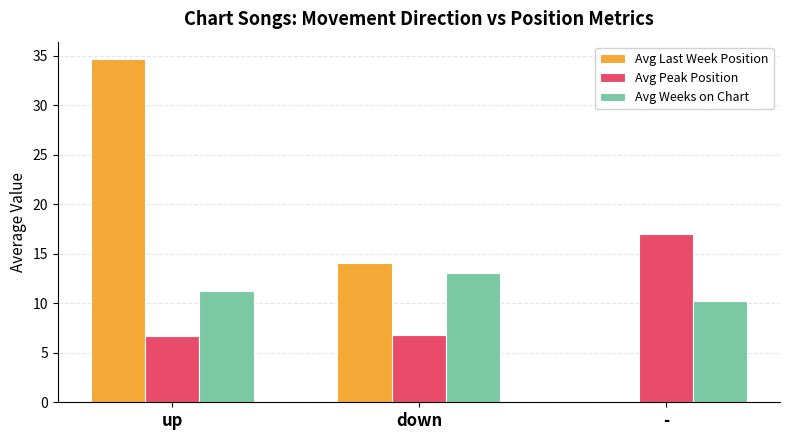

Is it true that Avg Peak Position equals 6.7 at up?

True